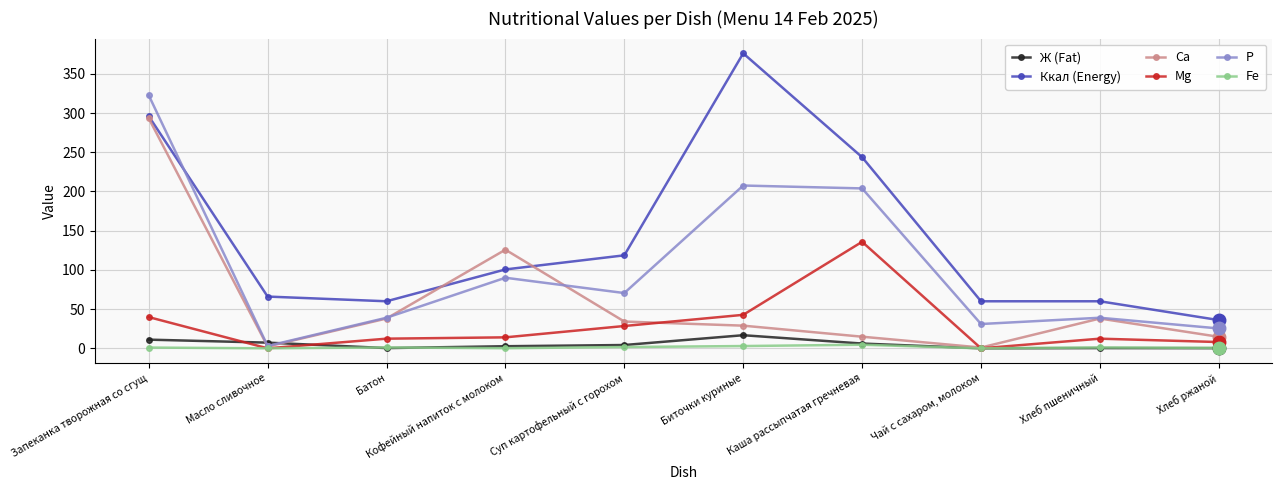

What is the difference between the highest and lowest values at Чай с сахаром, молоком?

60.0